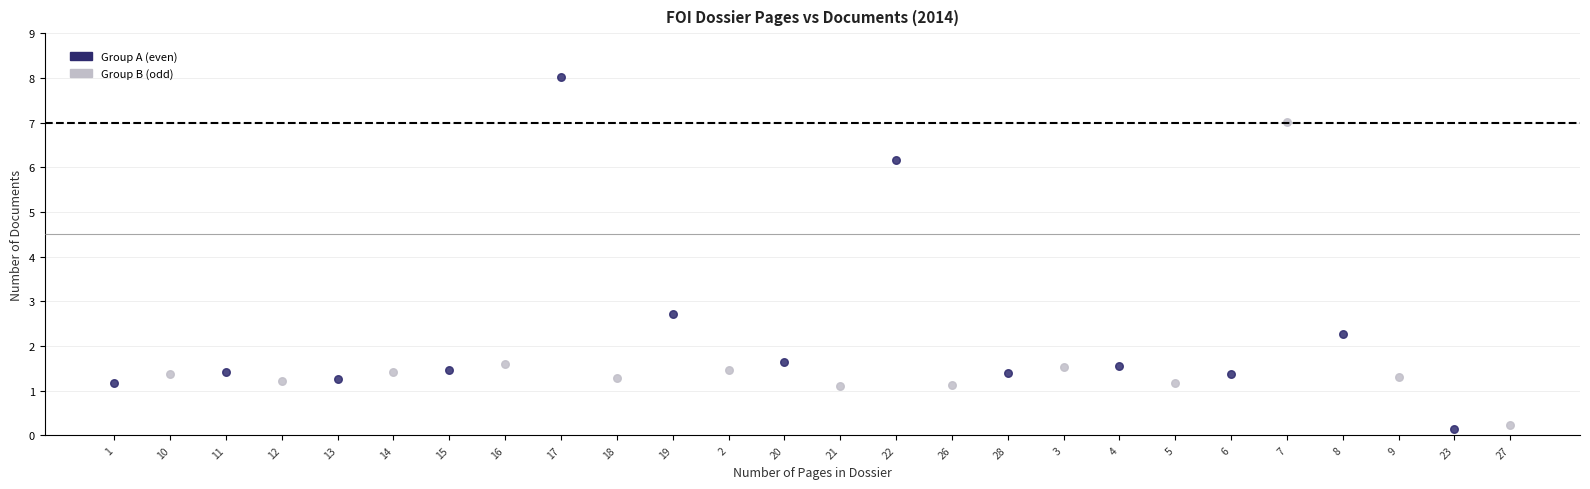

Which series contains the lowest Y value?

Group A (even)